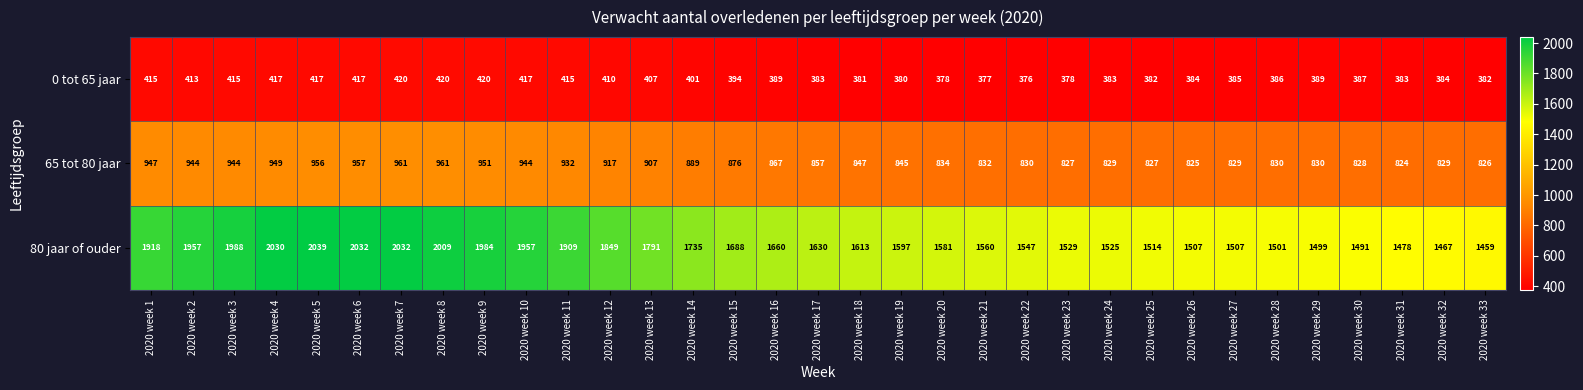

Read the 0 tot 65 jaar value at 2020 week 6, to the nearest 10.

420